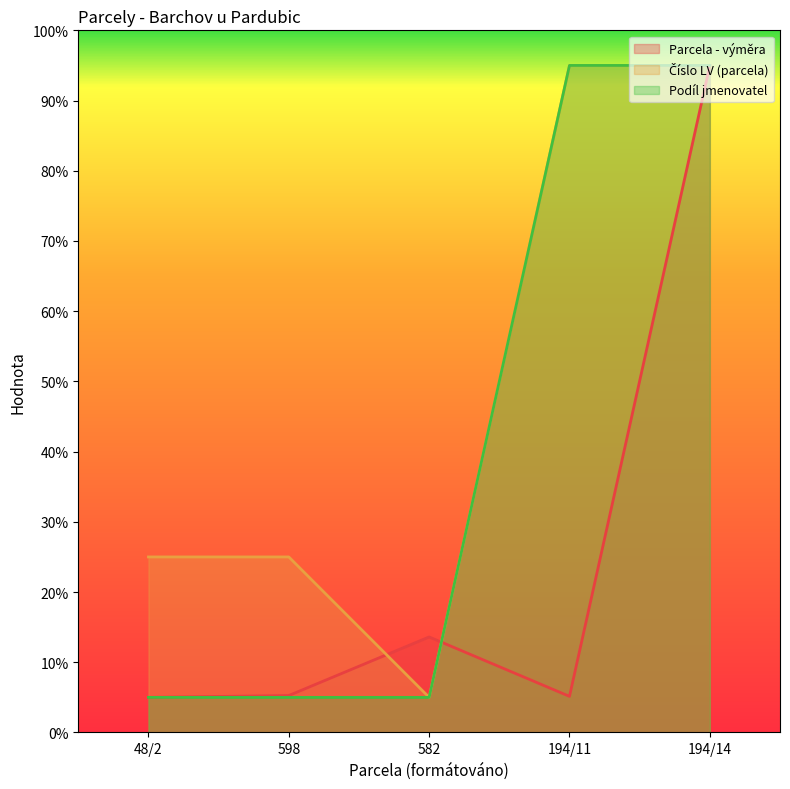

What is the minimum value for Parcela - výměra?

5.0